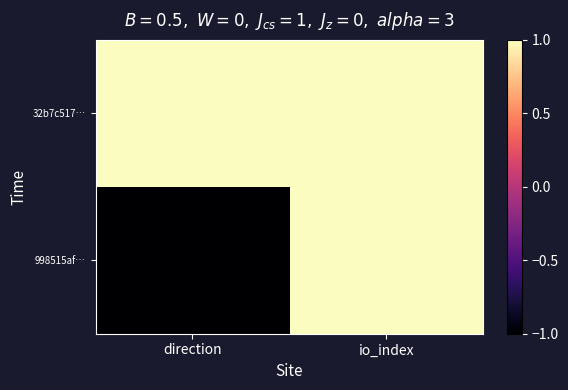

At which category is the sum across all series the highest?

io_index